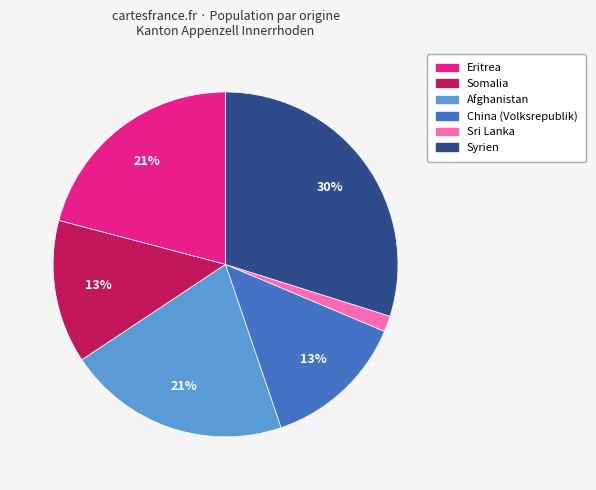

Count the number of slices in the pie.

6